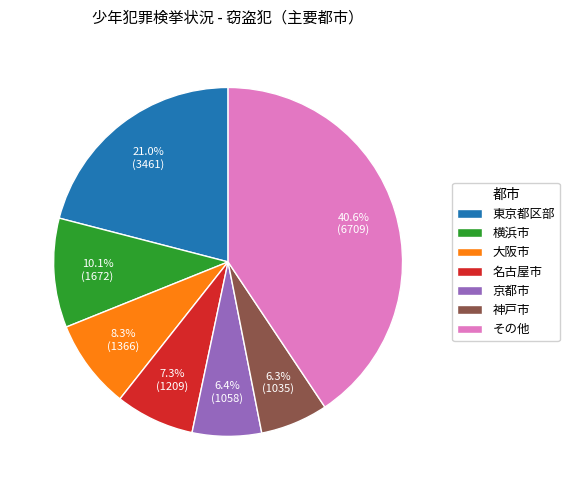

Which slice is the largest?

その他